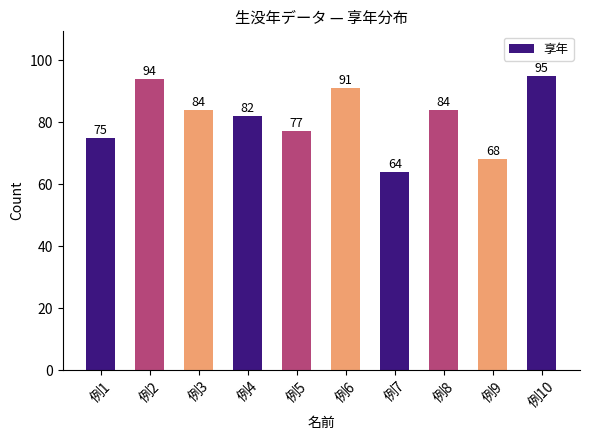

What is the value of the 9th bar from the left?

68